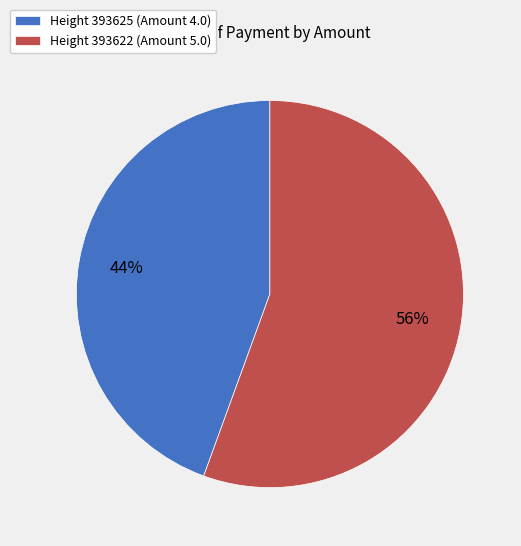

Which category has the smallest portion of the pie?

Height 393625 (Amount 4.0)